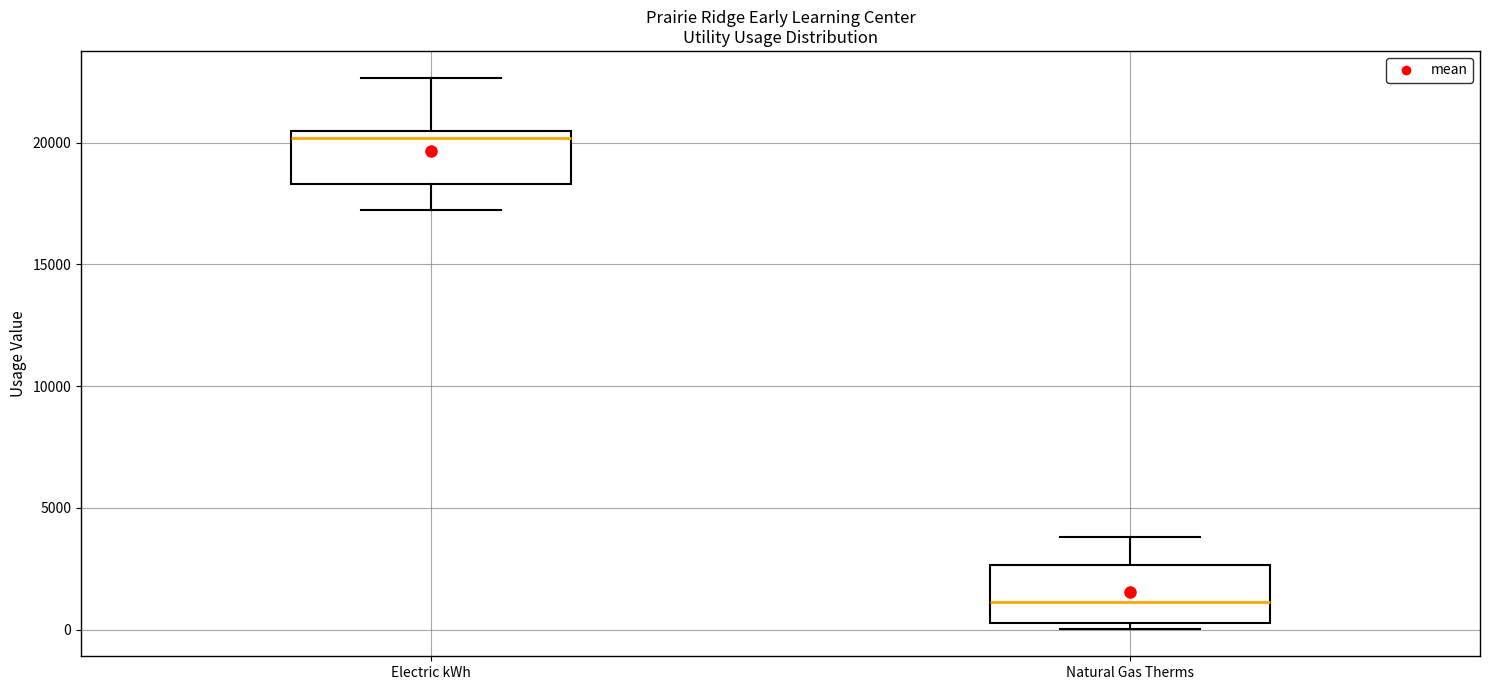

Where does the upper whisker of the box for Natural Gas Therms end on the y-axis? The values are not printed on the chart, so give them approximately, as read against the axis.

4000